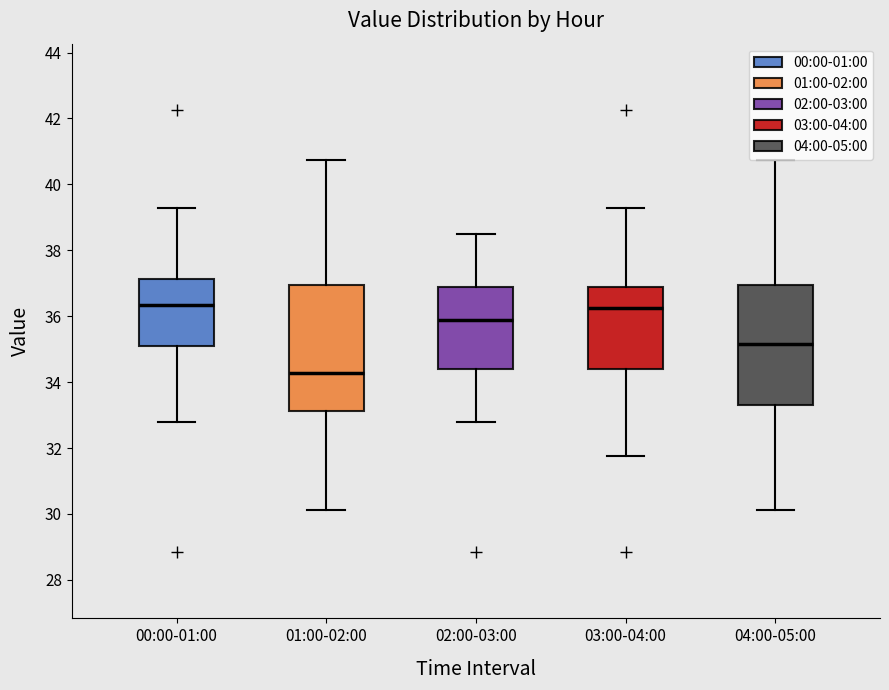

Reading left to right, read every box against the y-axis: the position of its median line, the range the box covers, and the ends of its whiskers. The values are not printed on the chart, so give them approximately, as read against the axis.

00:00-01:00: median 36.4, box 35.0 to 37.2, whiskers 32.8 to 39.2
01:00-02:00: median 34.2, box 33.2 to 37.0, whiskers 30.2 to 40.8
02:00-03:00: median 35.8, box 34.4 to 36.8, whiskers 32.8 to 38.6
03:00-04:00: median 36.2, box 34.4 to 36.8, whiskers 31.8 to 39.2
04:00-05:00: median 35.2, box 33.2 to 37.0, whiskers 30.2 to 40.8